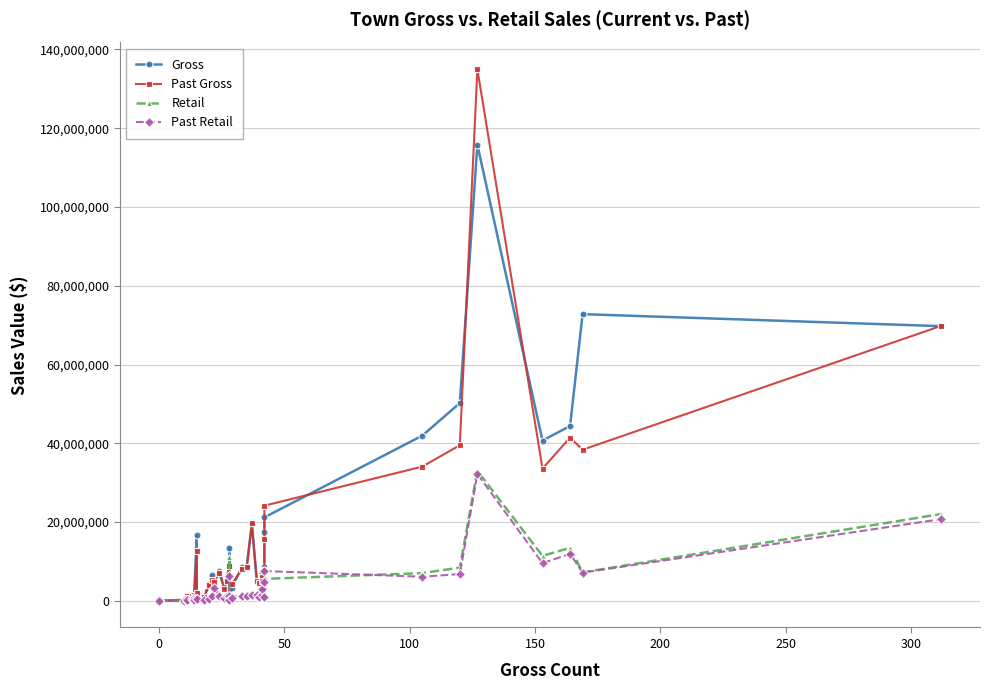

Which series has the largest total across all categories?

Gross